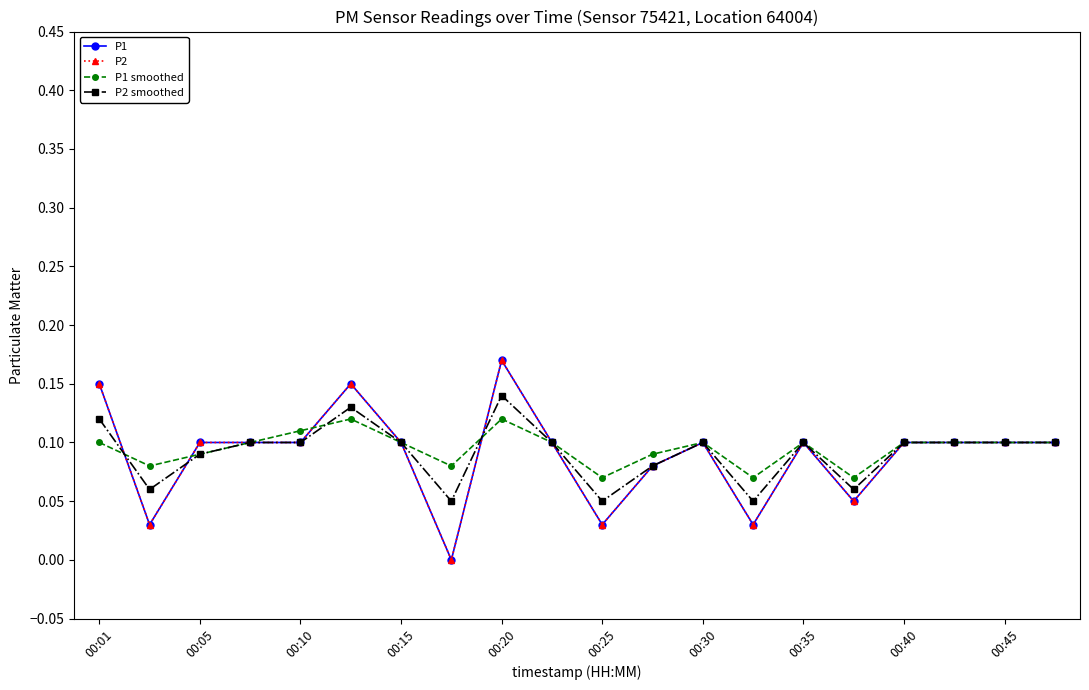

Which series has the largest total across all categories?

P1 smoothed